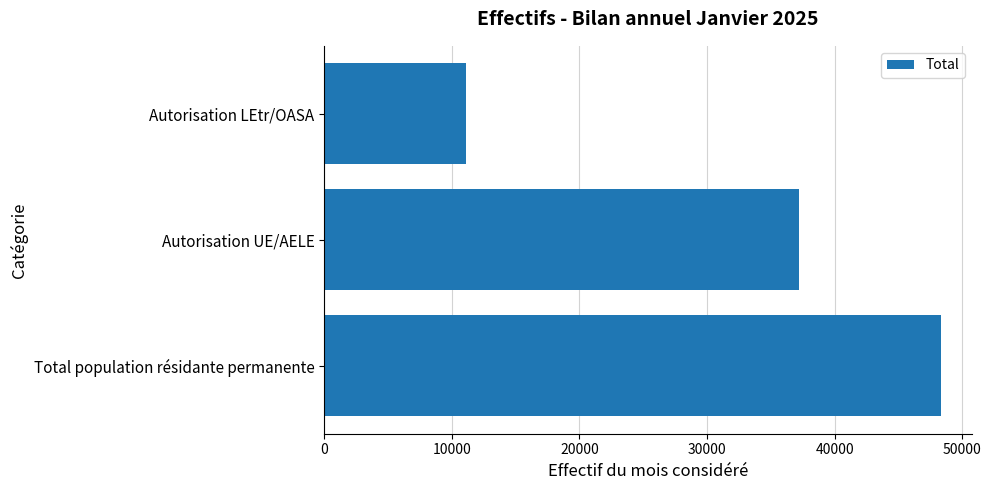

Rank the categories by value from highest to lowest.

Total population résidante permanente, Autorisation UE/AELE, Autorisation LEtr/OASA